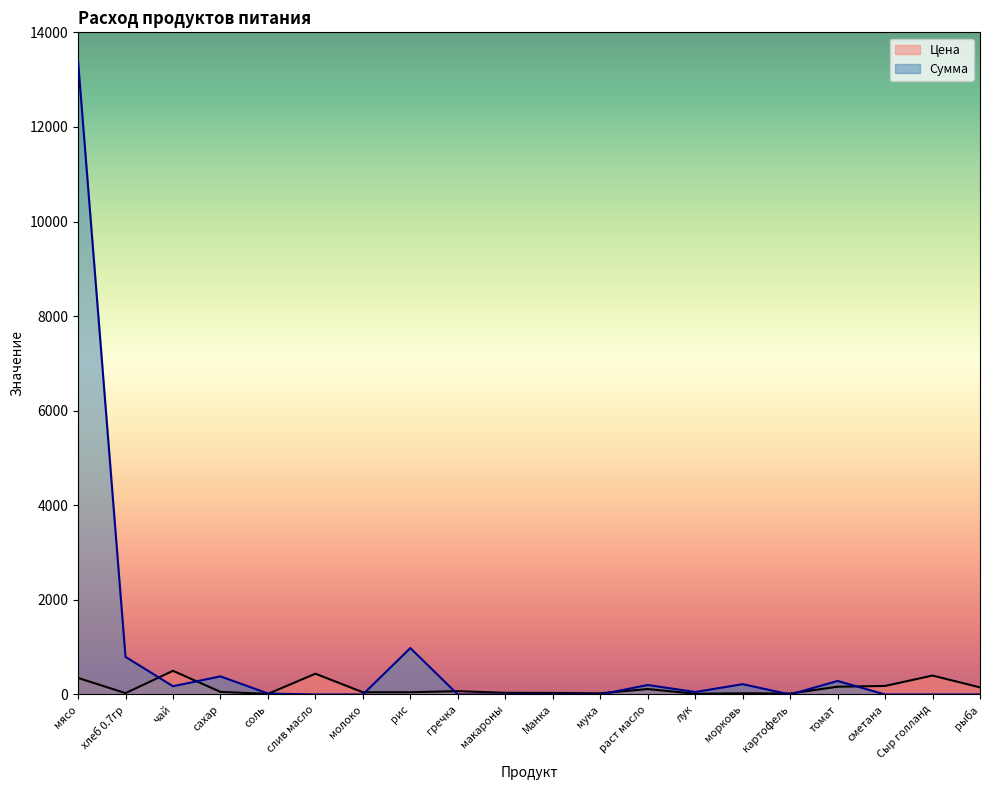

At which category is the sum across all series the highest?

мясо